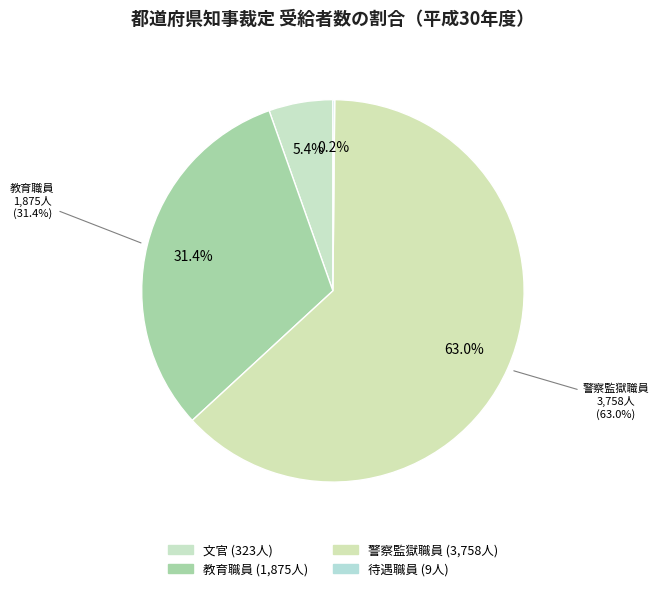

Combined, do 待遇職員 and 文官 account for over 50%?

No